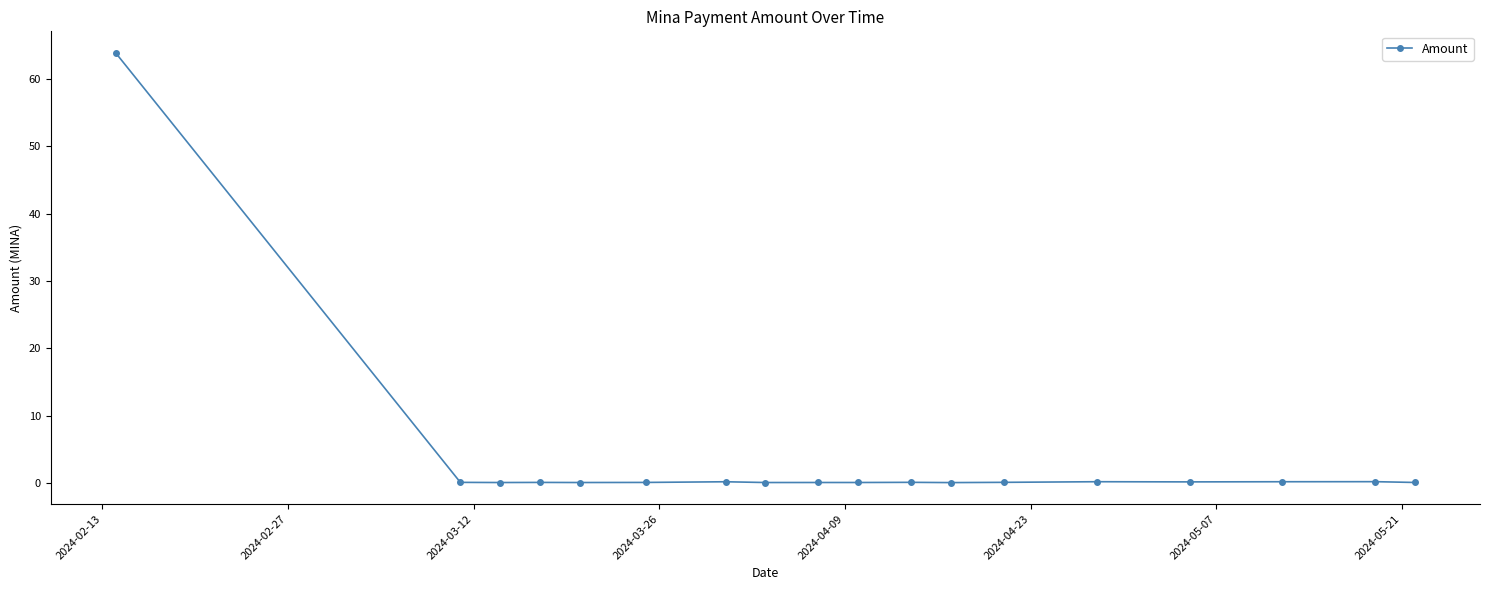

What is the greatest value displayed?

63.8